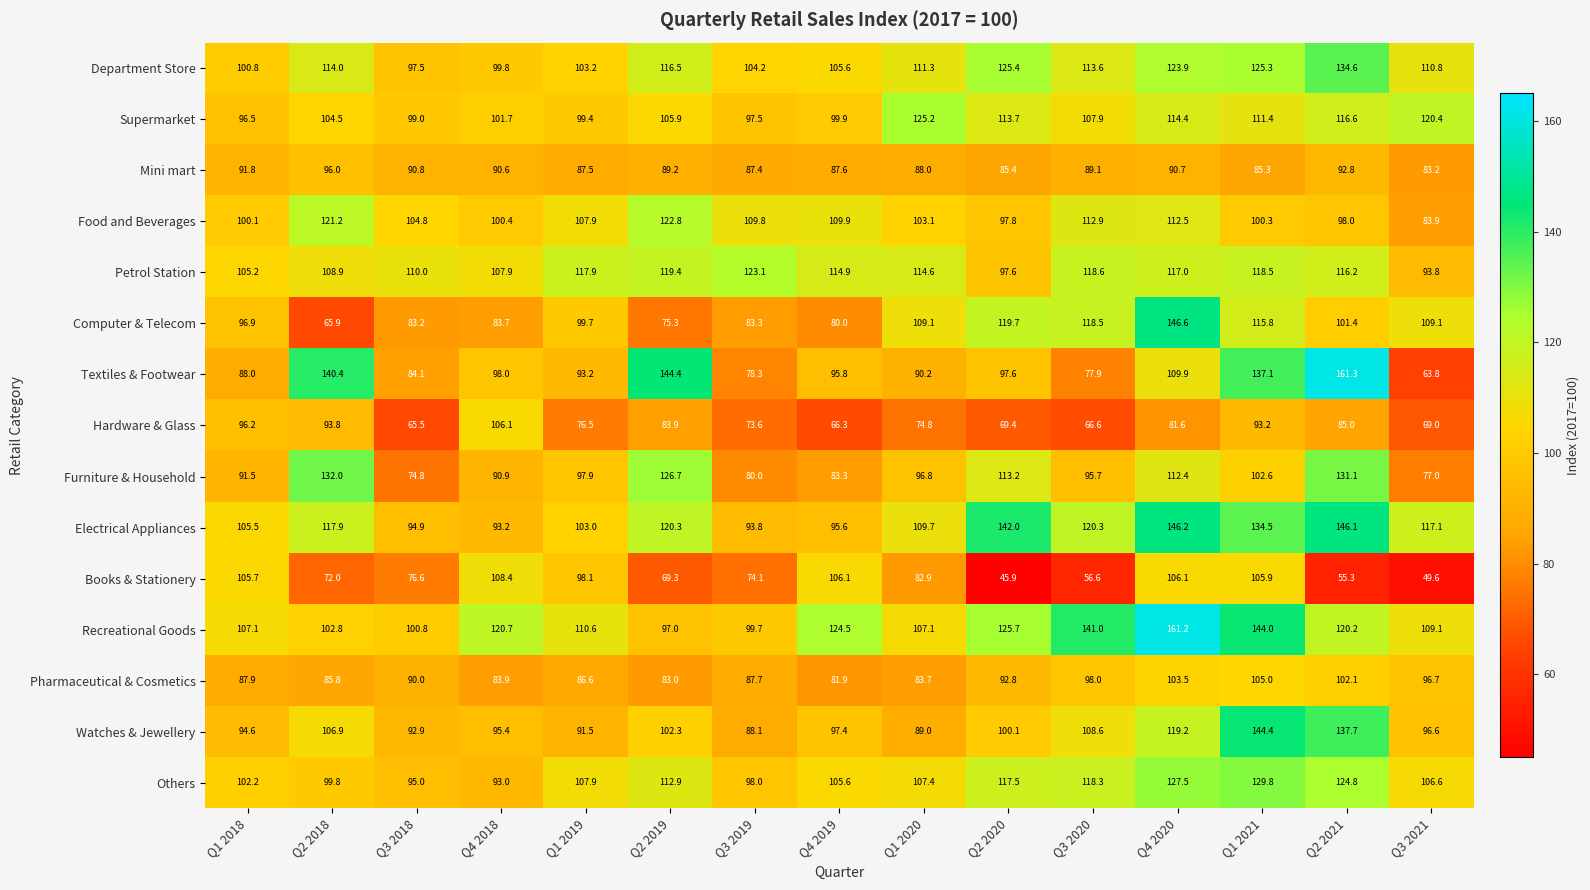

Which label corresponds to the smallest value in the chart?

Q2 2020